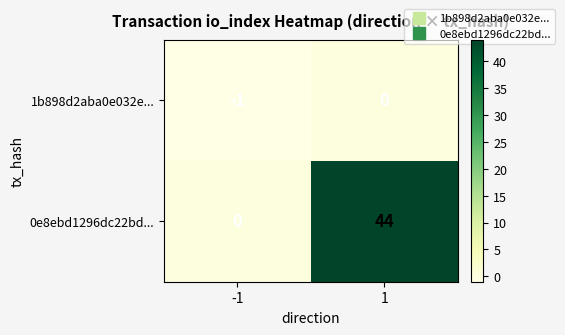

At how many categories does at least one series exceed 29?

1